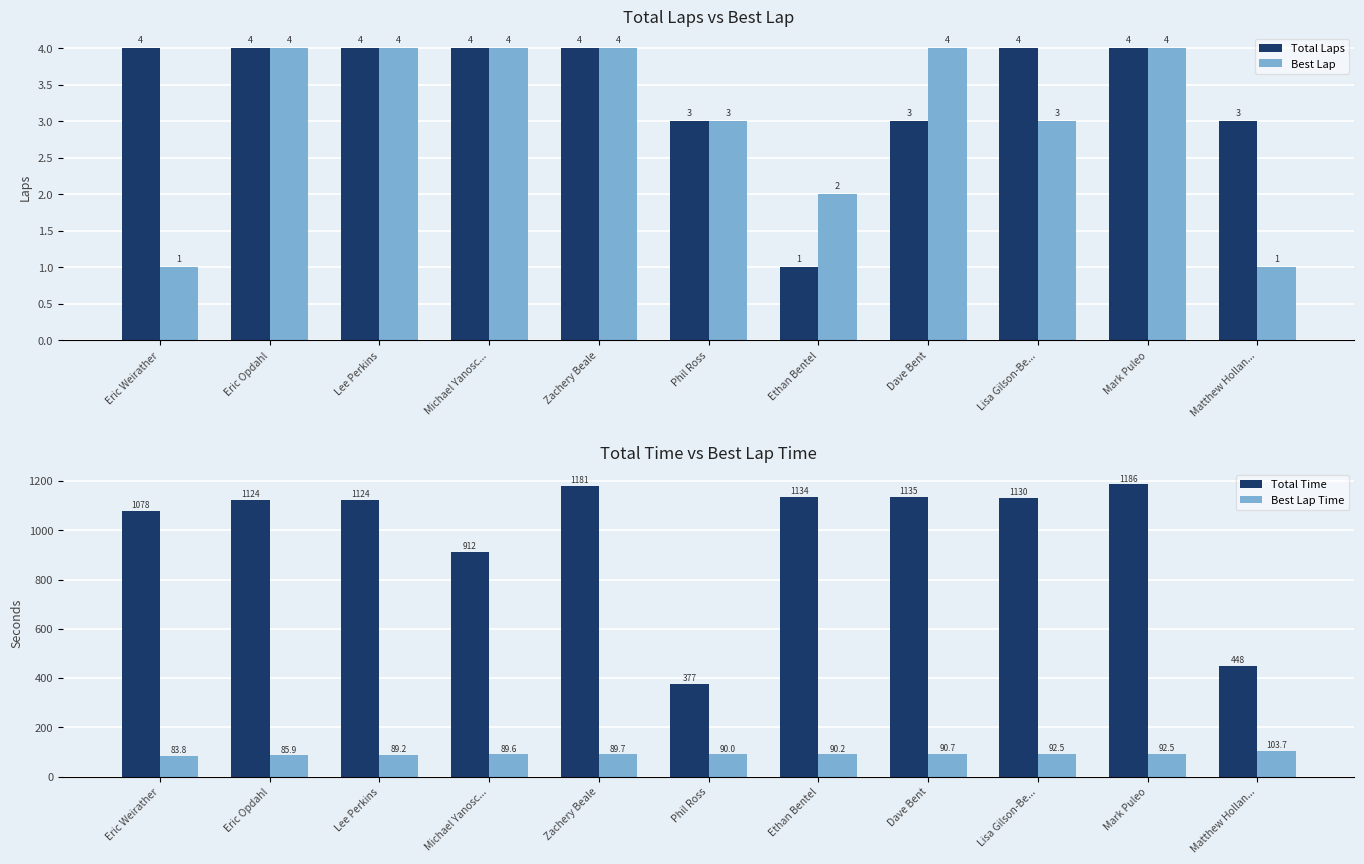

What is the label of the 4th bar from the left?

Michael Yanosc...